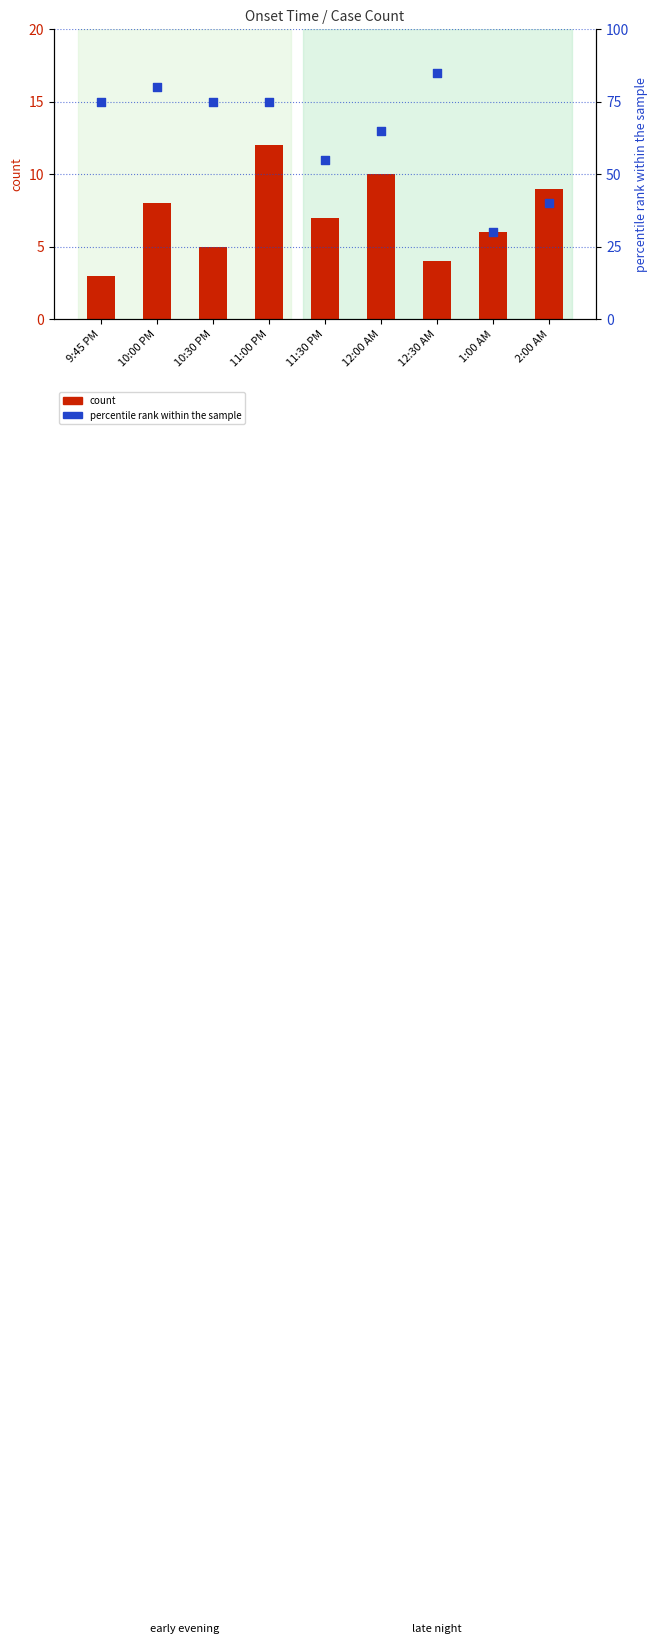

At how many categories does at least one series exceed 18?

9